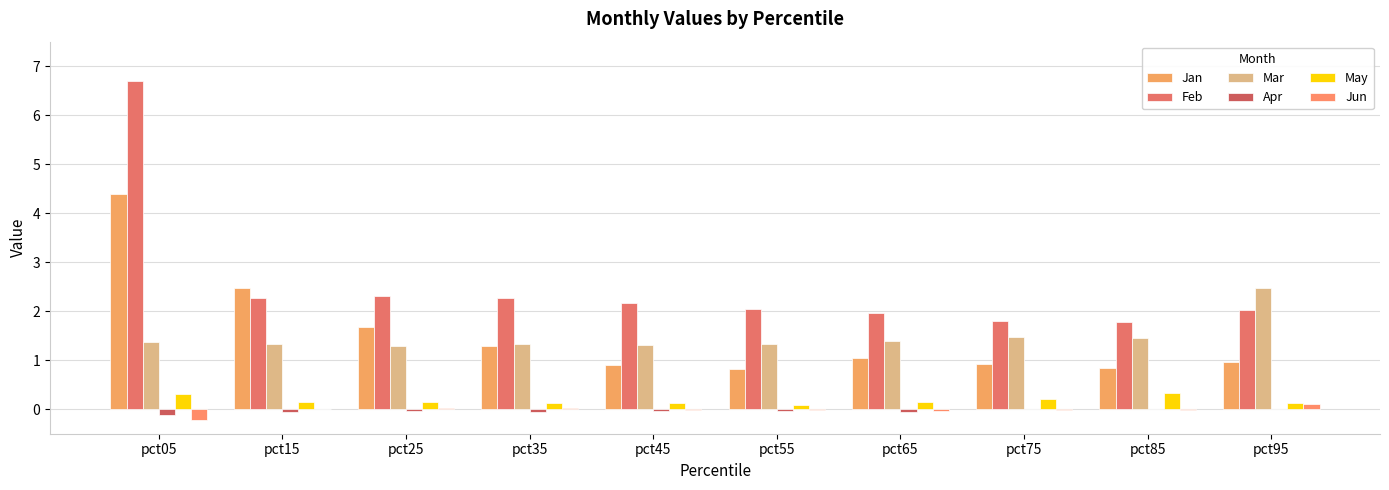

What is the value of the May bar at the 2nd from the left?

0.2